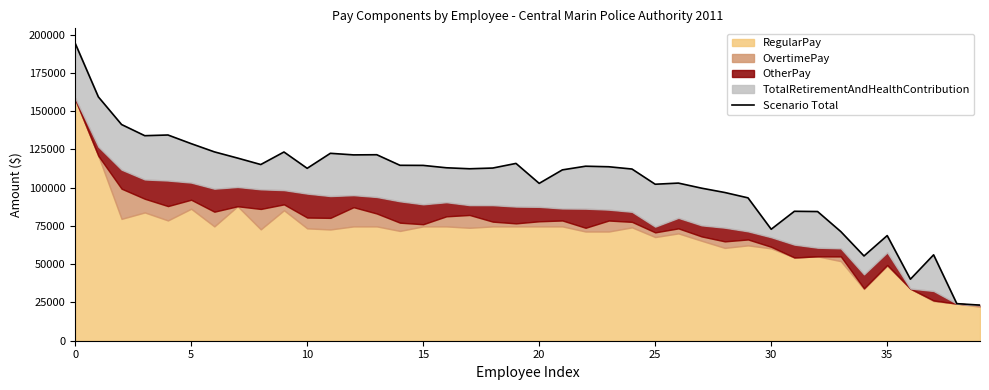

How many lines are shown in the chart?

1